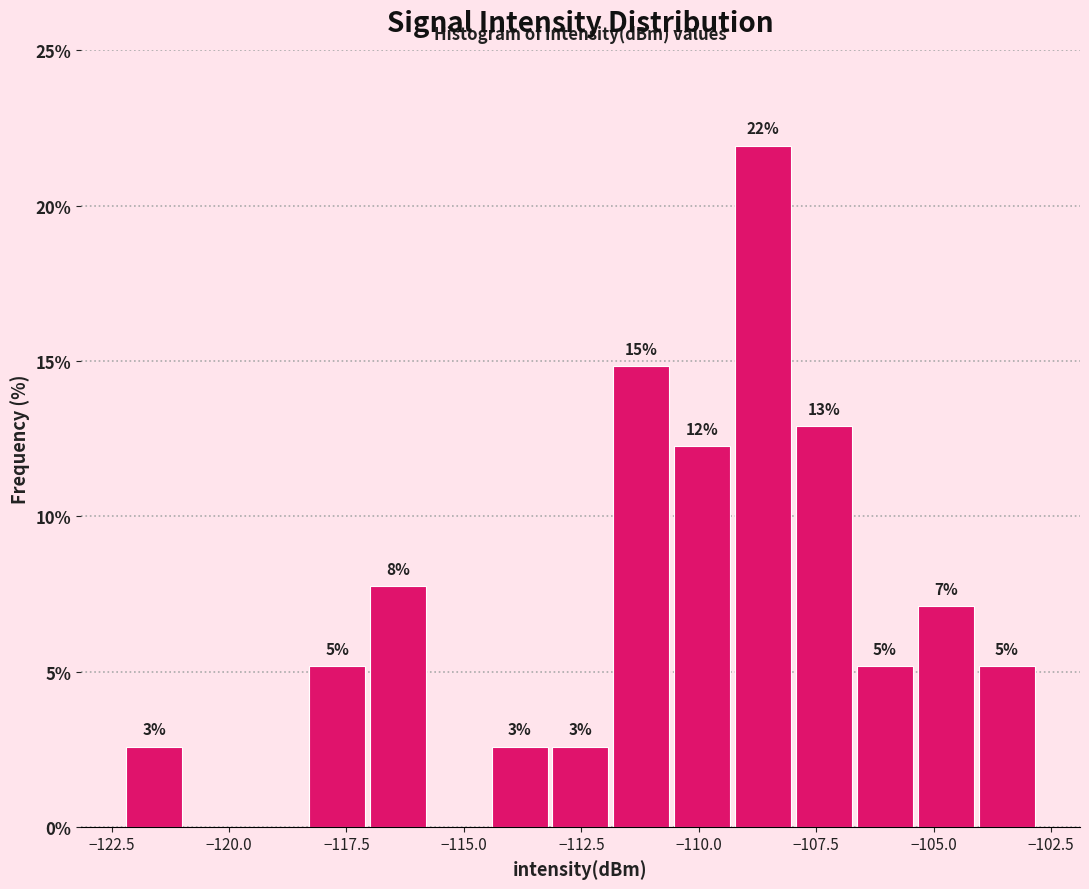

Read against the x-axis, roughly where is the centre of the tallest bar?

-108.5